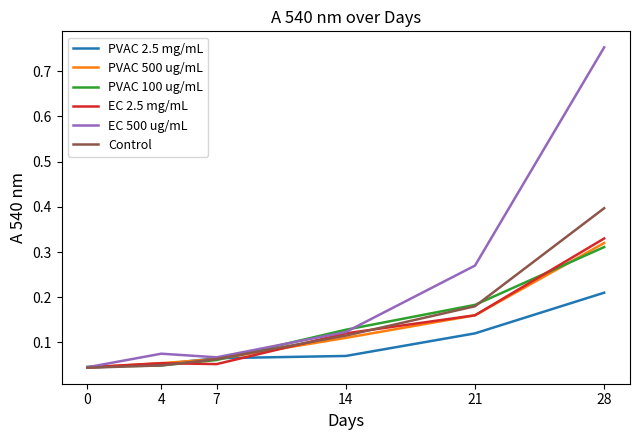

Between 7 and 14, which series saw the biggest shift?

EC 2.5 mg/mL